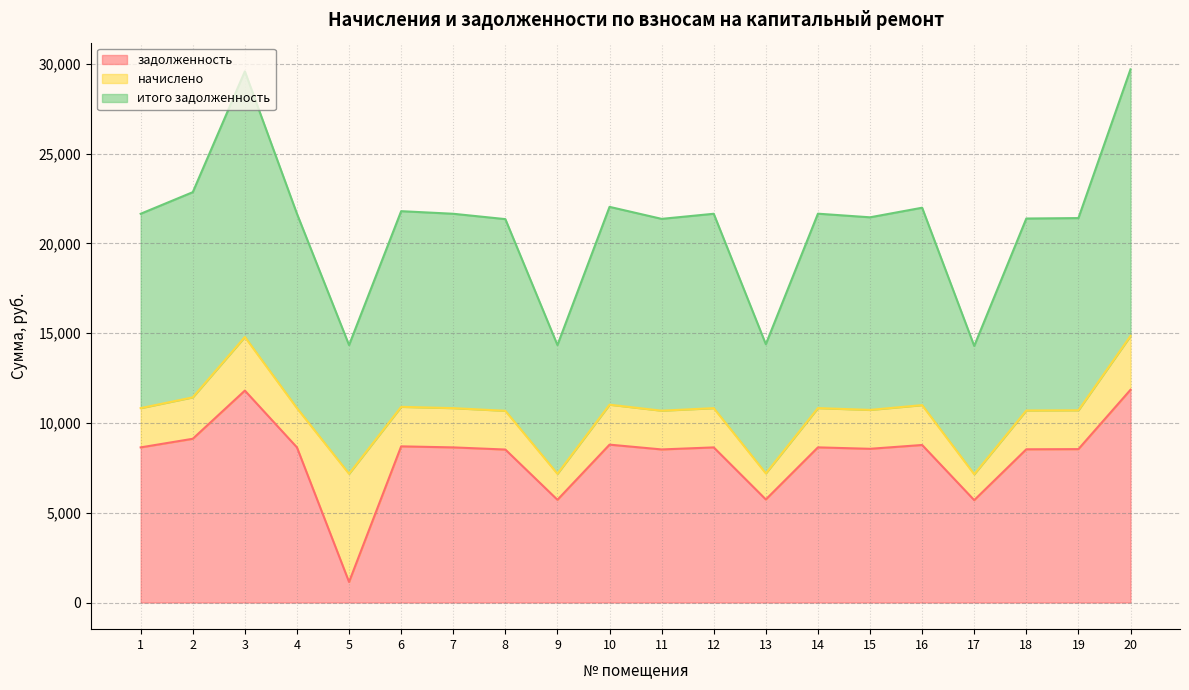

In итого задолженность, how many points are higher than both neighbors (excluding endpoints)?

6